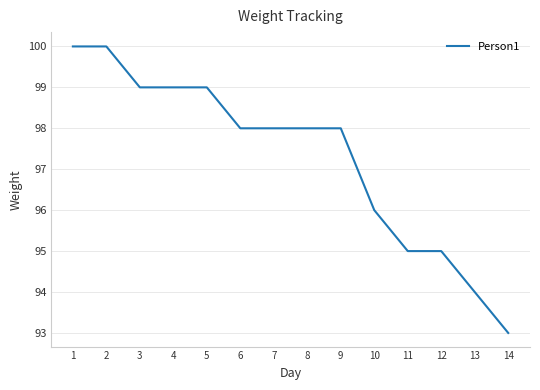

True or false: the data shows 99 at 3.

True